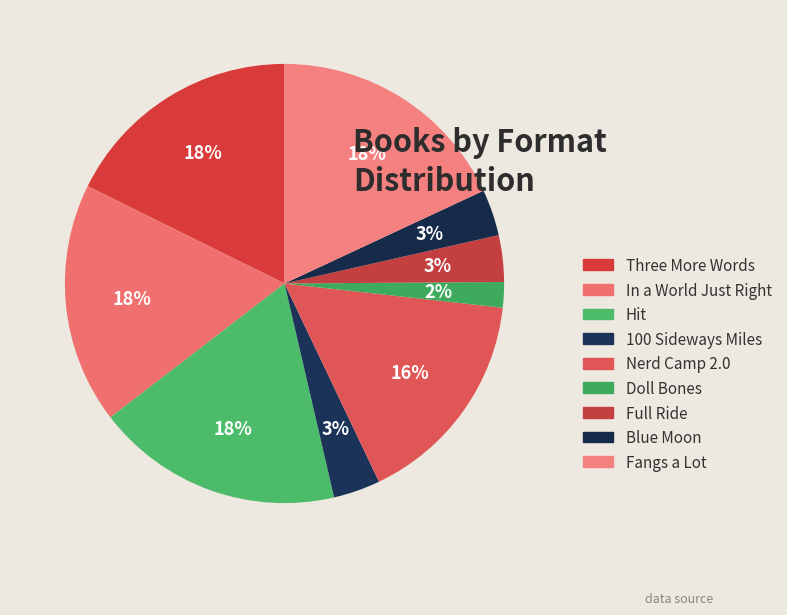

Count the number of slices in the pie.

9